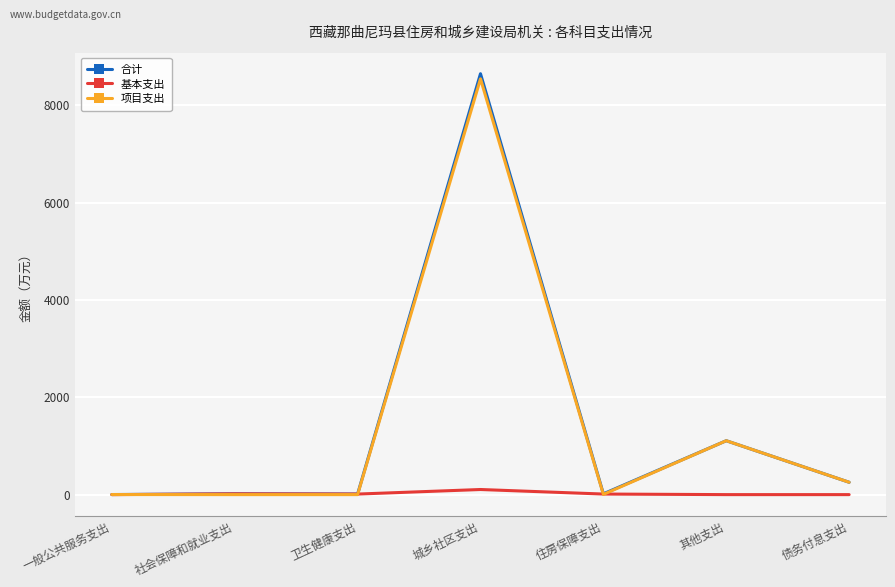

Is the value of 项目支出 at 其他支出 greater than the value of 基本支出 at 其他支出?

Yes